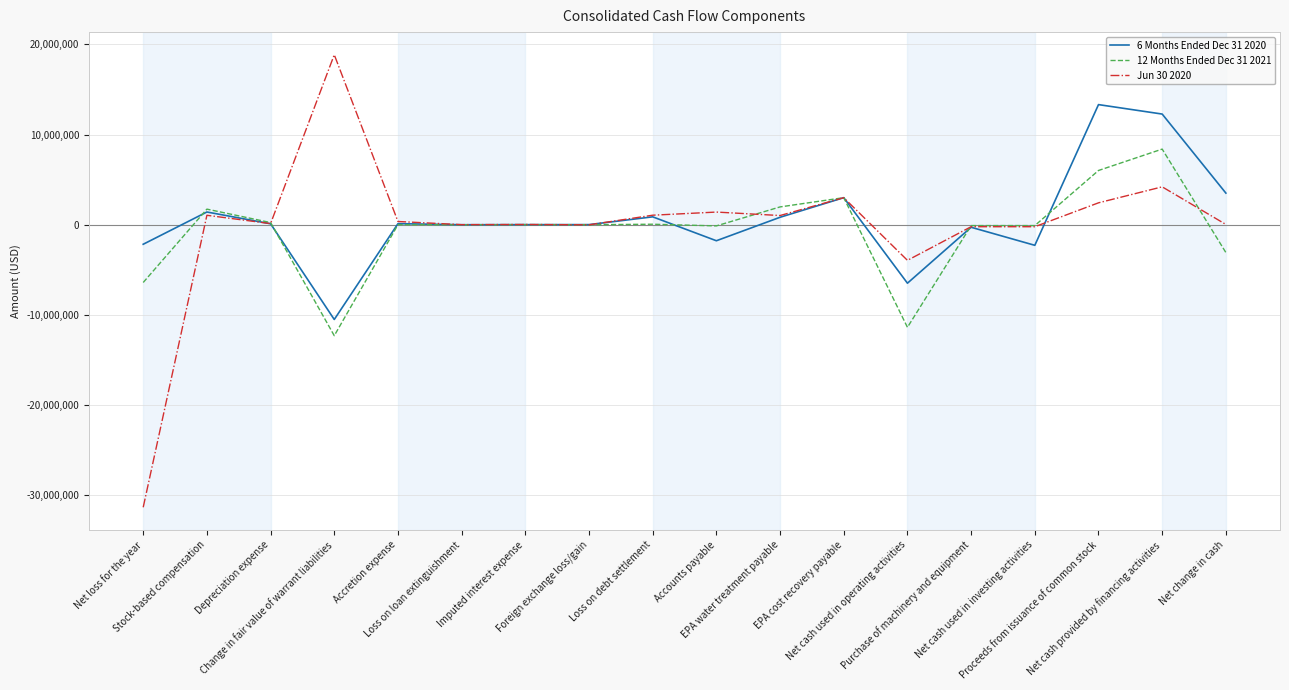

Rank the series by their maximum value, from highest to lowest.

Jun 30 2020, 6 Months Ended Dec 31 2020, 12 Months Ended Dec 31 2021